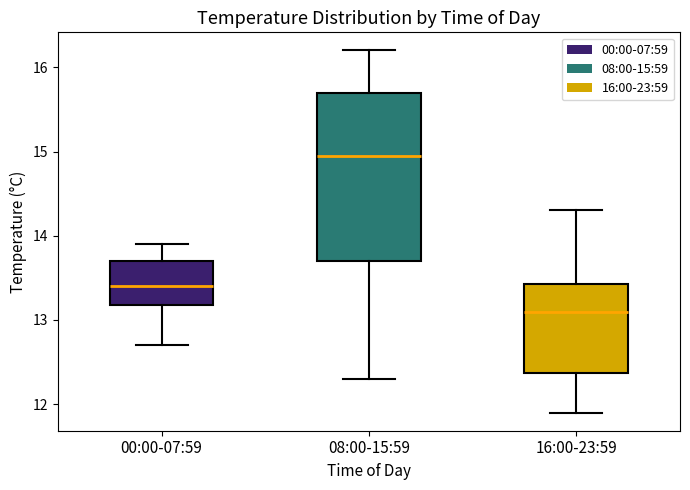

Comparing the boxes themselves (not the whiskers), which one is the tallest?

08:00-15:59